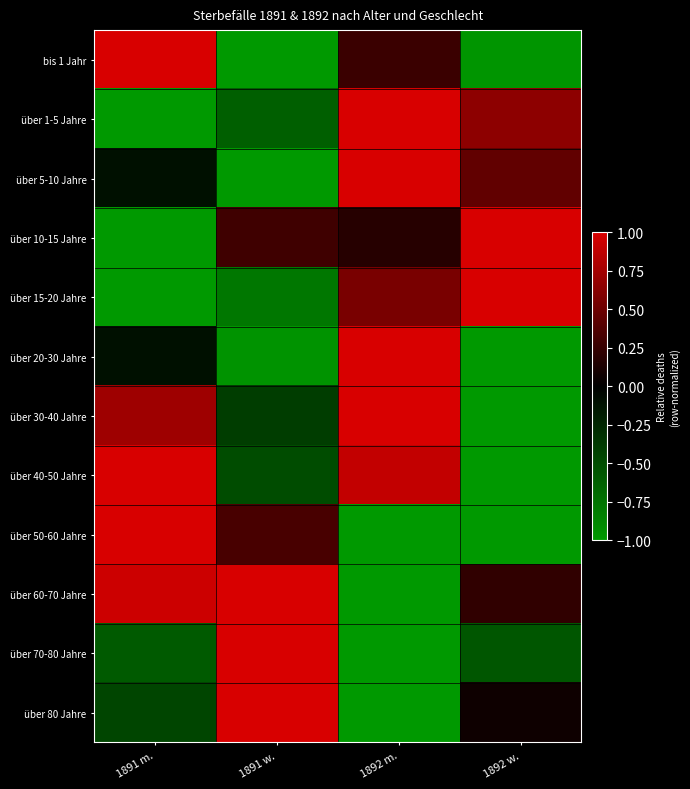

What is the spread (max minus min) of values at 1892 m.?

2.0